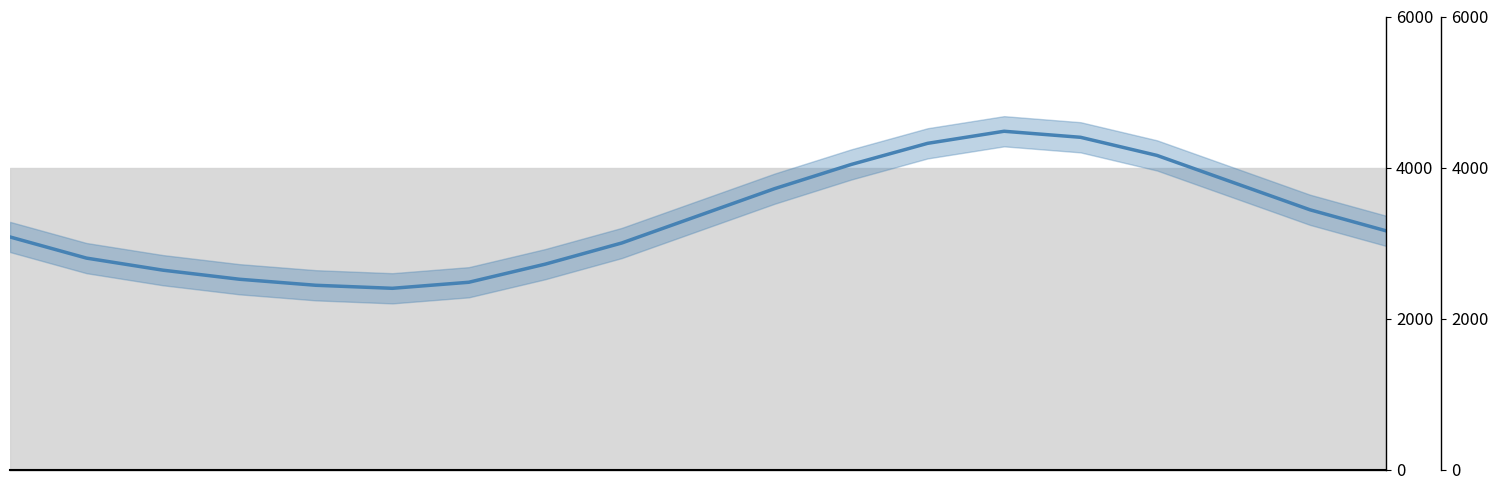

Rank the categories by value from lowest to highest.

5, 4, 6, 3, 2, 7, 1, 8, 0, 18, 9, 17, 10, 16, 11, 15, 12, 14, 13